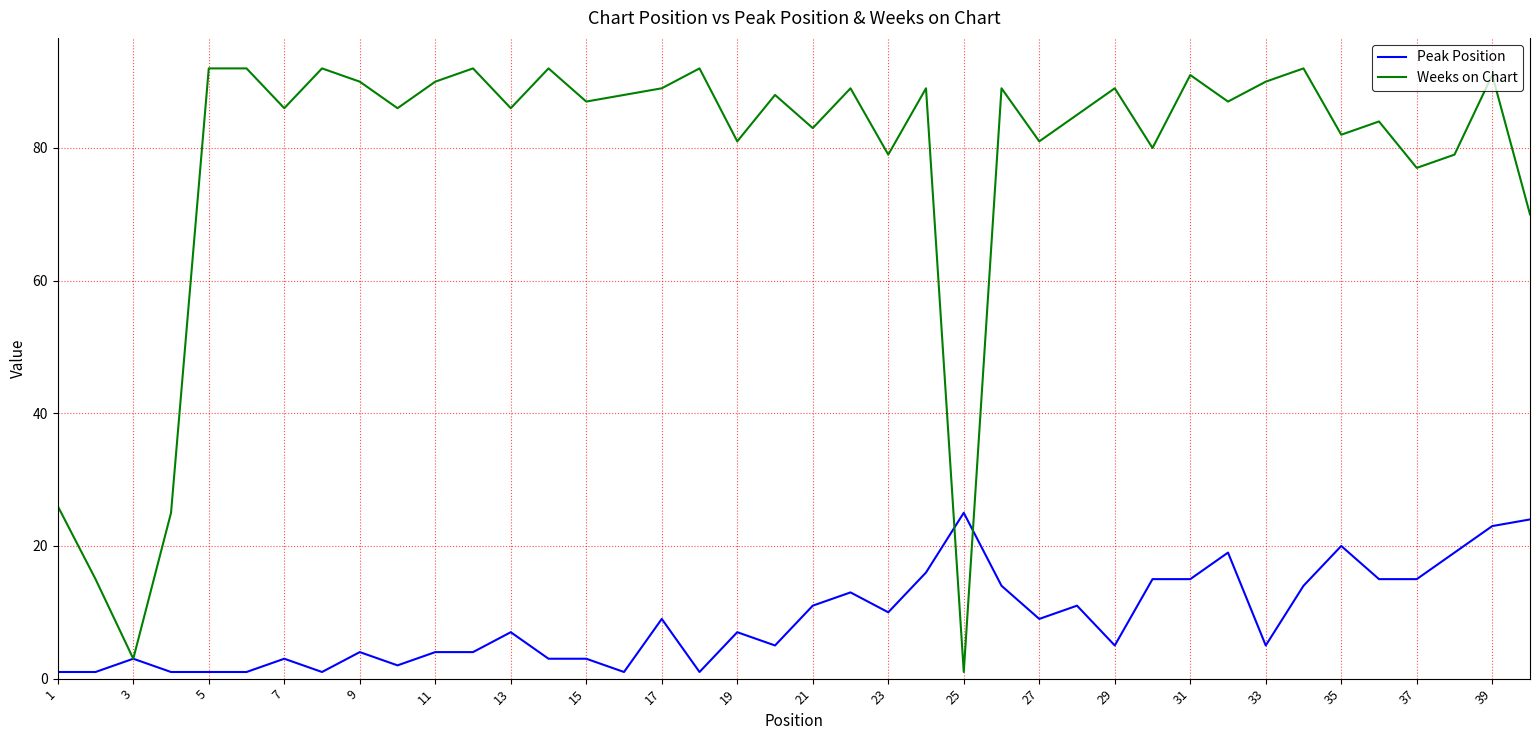

What is the highest value of the Weeks on Chart series?

92